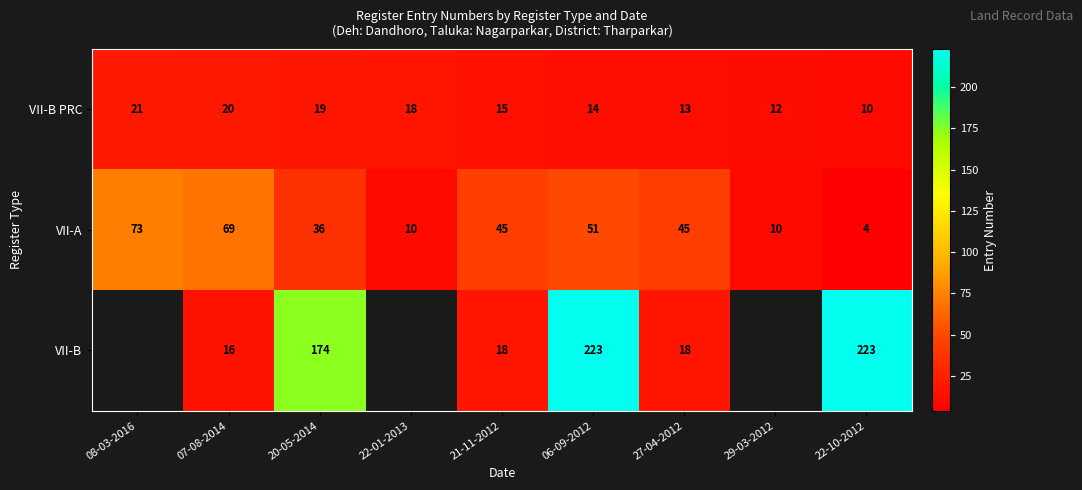

At 20-05-2014, list the series in order from smallest to largest.

VII-B PRC, VII-A, VII-B